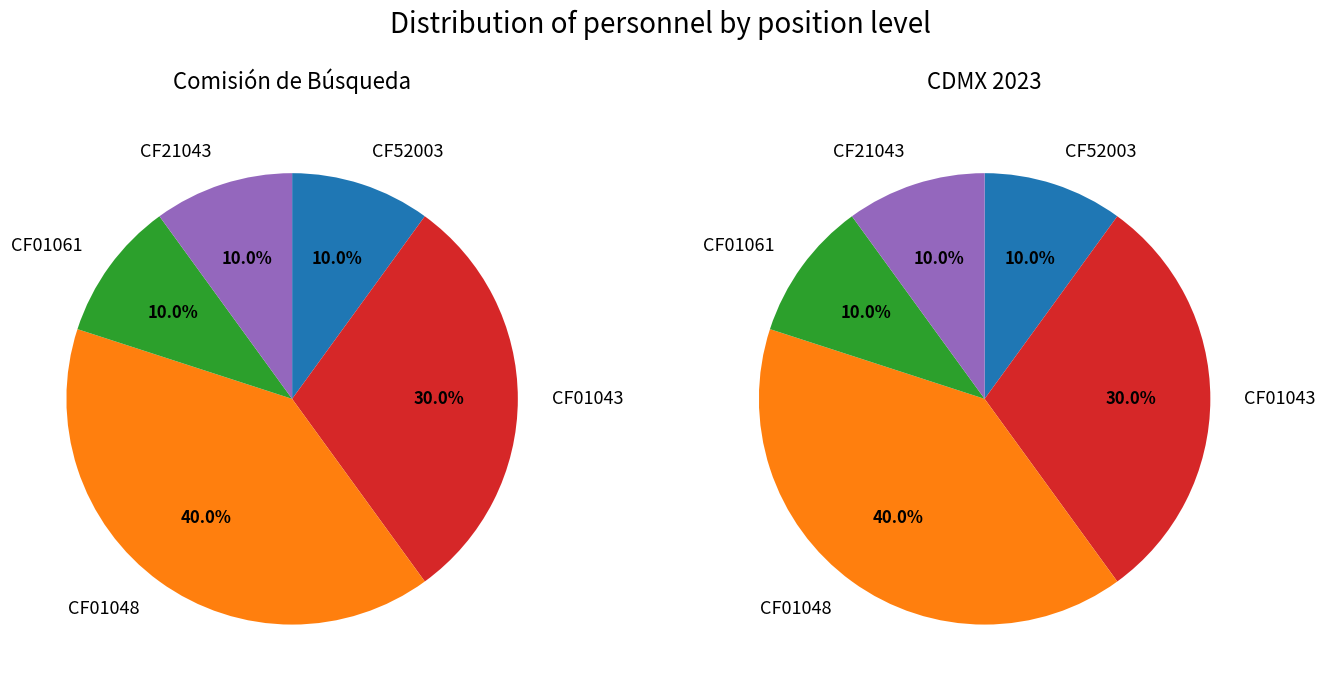

Does any single category account for the majority?

No